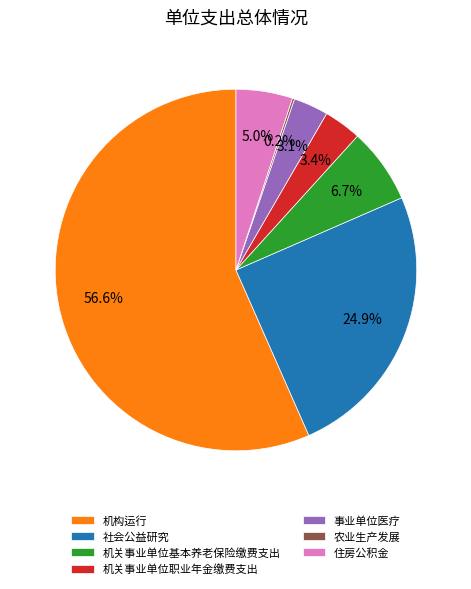

What percentage is the 机关事业单位职业年金缴费支出 slice, to the nearest percent?

3%